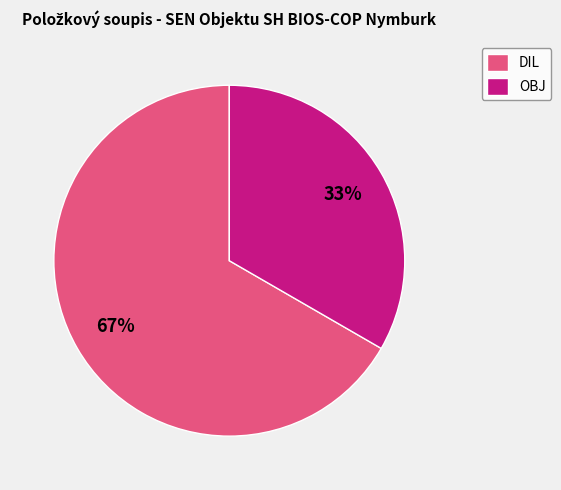

To the nearest percent, what percentage of the pie is DIL?

67%